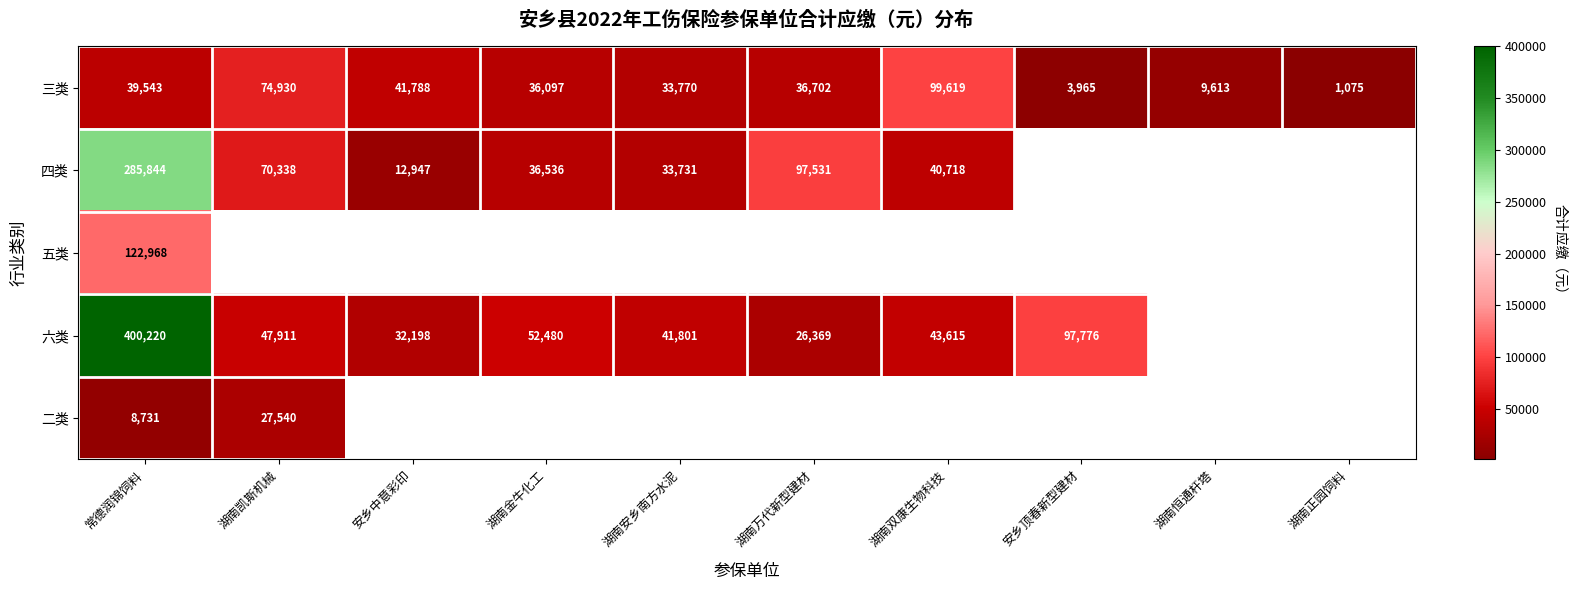

Is the value of 四类 at 湖南凯斯机械 greater than the value of 六类 at 安乡中意彩印?

Yes